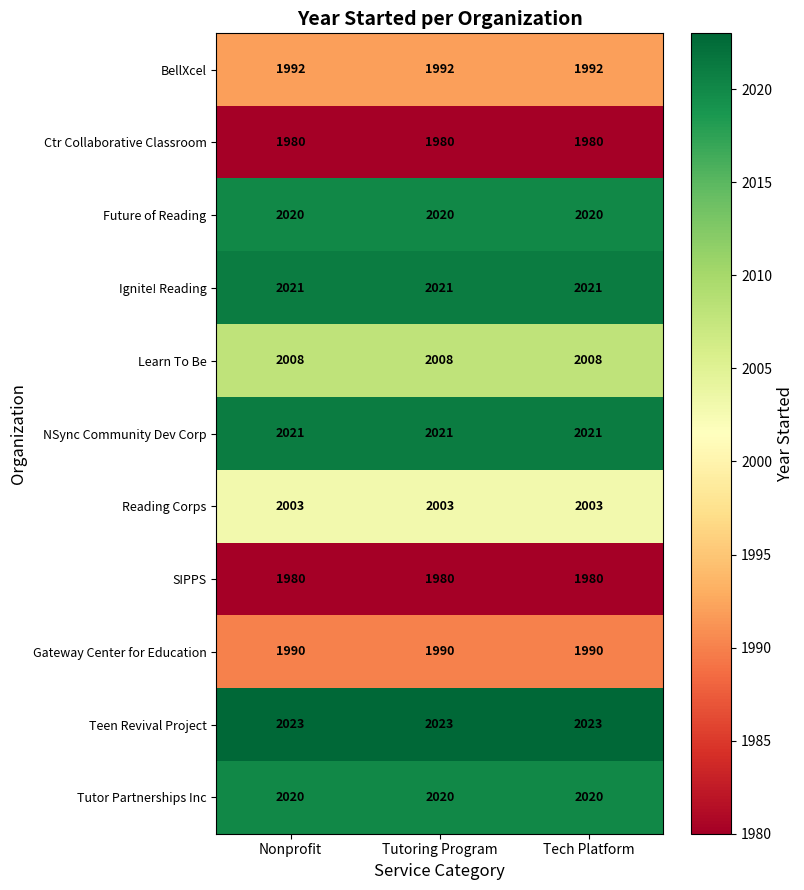

What is the difference between the highest and lowest values at Nonprofit?

43